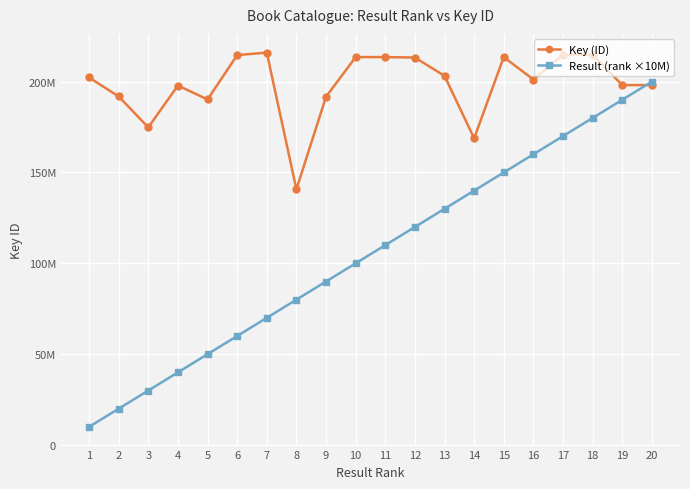

What are all the series names shown in the legend?

Key (ID), Result (rank ×10M)